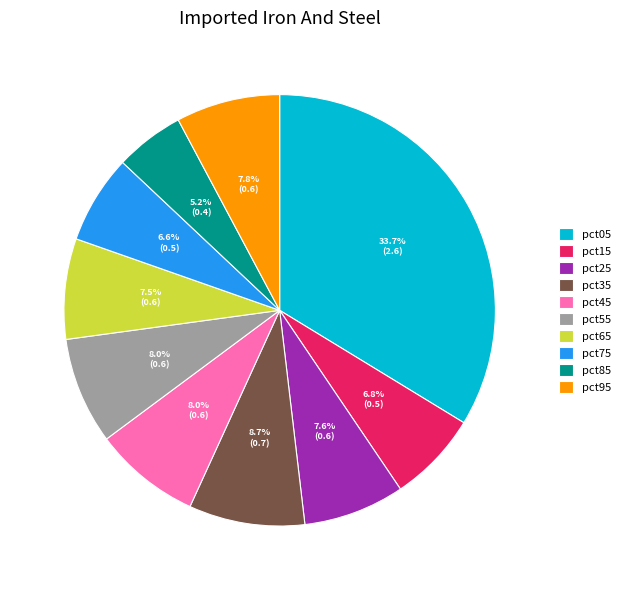

Is it true that pct45 is 8% of the pie?

True